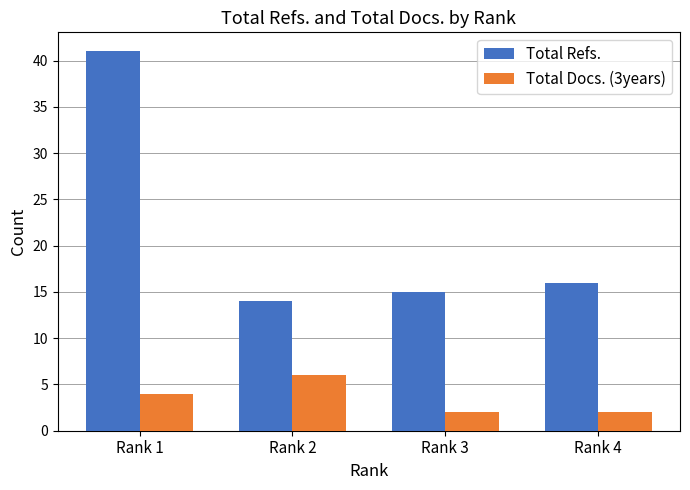

What is the value of the Total Docs. (3years) bar at the 4th from the left?

2